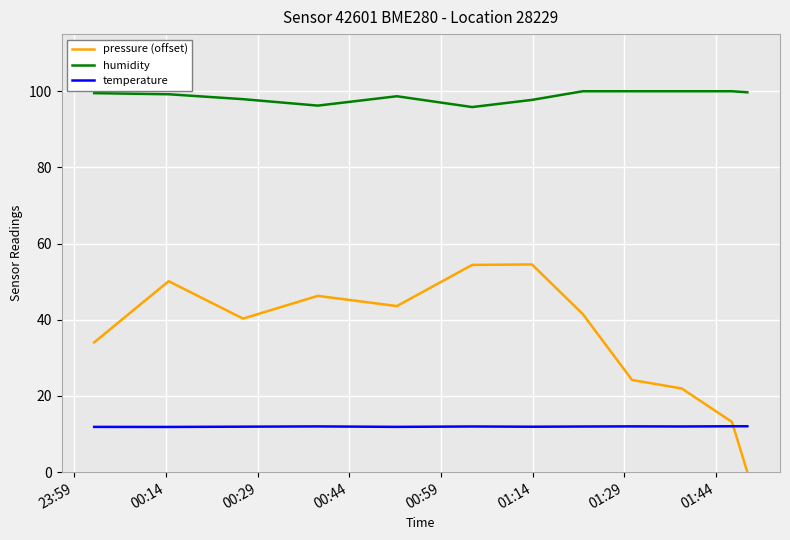

How many distinct data groups are displayed?

3